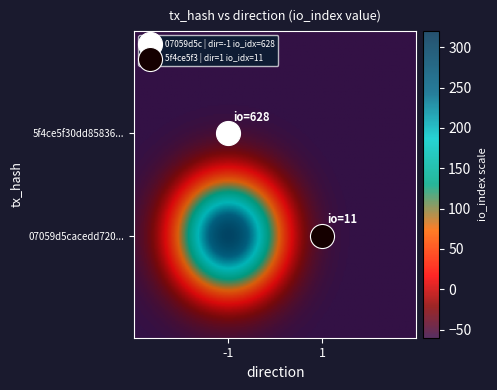

What are all the series names shown in the legend?

07059d5c | dir=-1 io_idx=628, 5f4ce5f3 | dir=1 io_idx=11